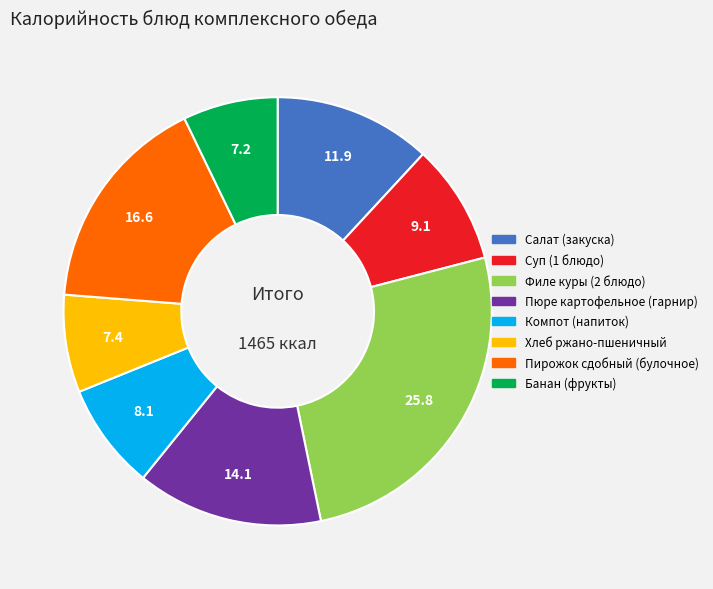

Is there a majority slice in this chart?

No